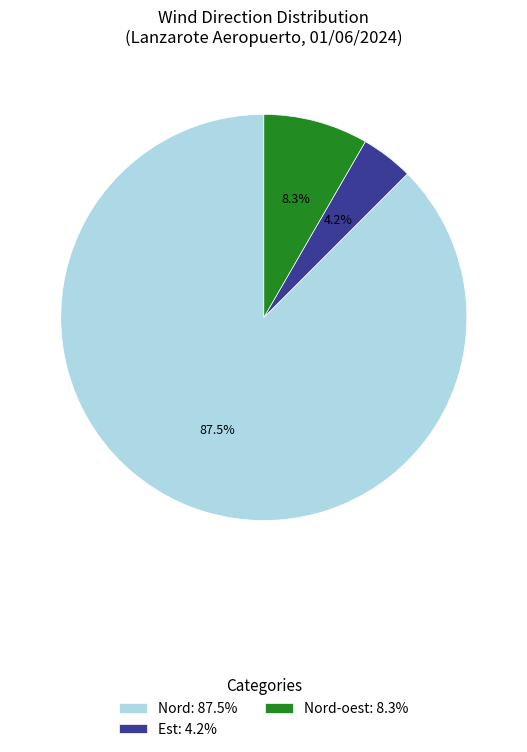

What percentage do Nord-oest: 8.3% and Est: 4.2% together represent?

12.5%